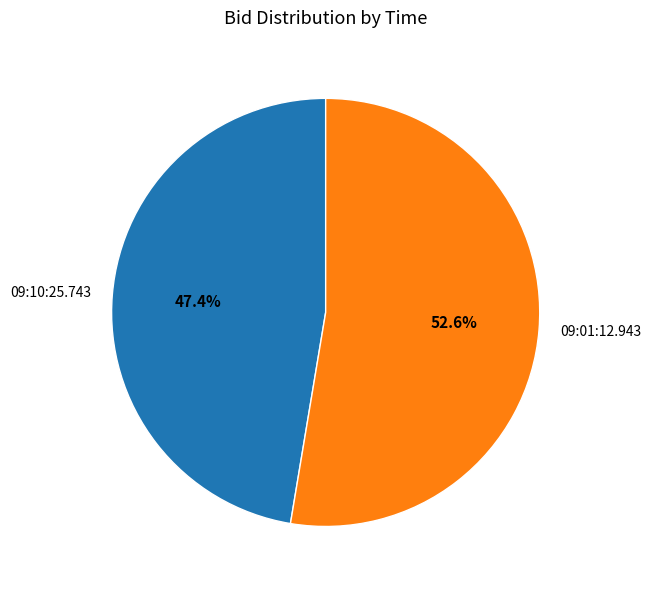

Is it true that 09:10:25.743 is 47% of the pie?

True